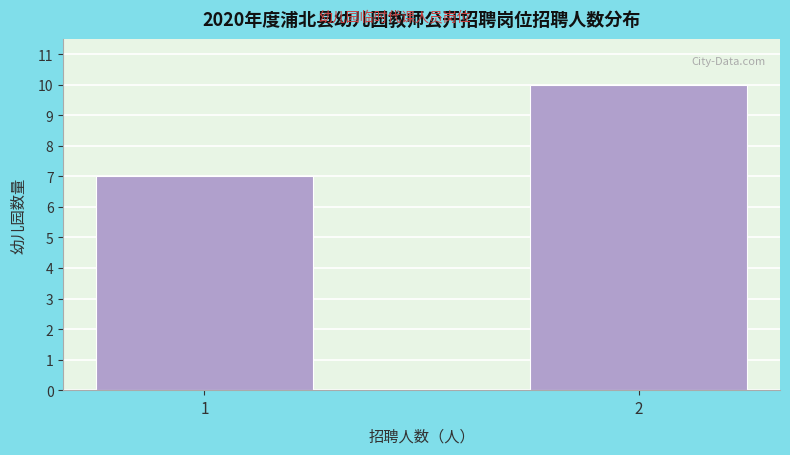

Reading left to right, what are all the values shown in this chart?

1=7	2=10